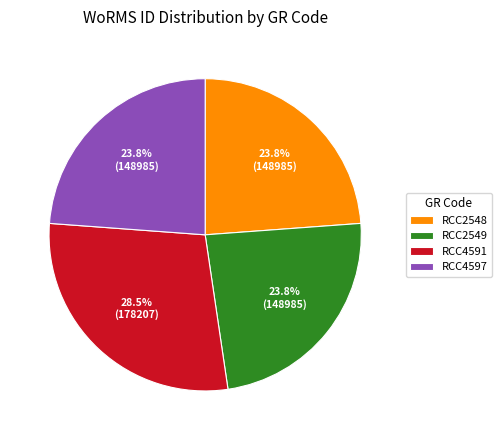

Does any single category account for the majority?

No